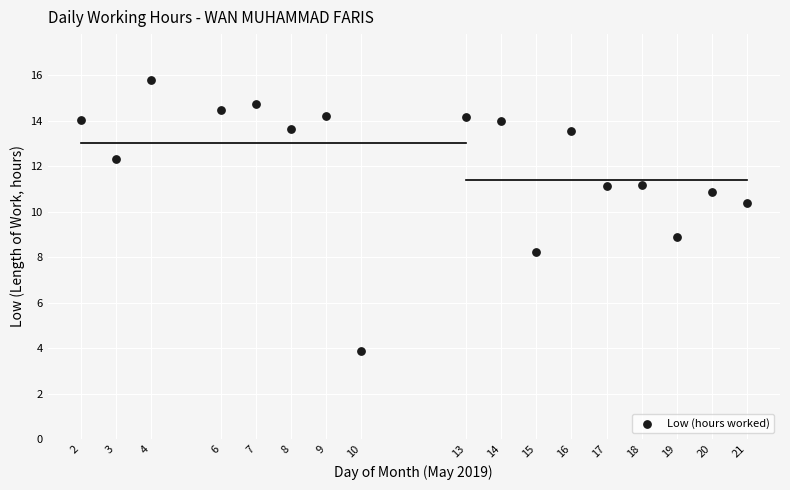

What is the range of X values (max minus min)?

19.0